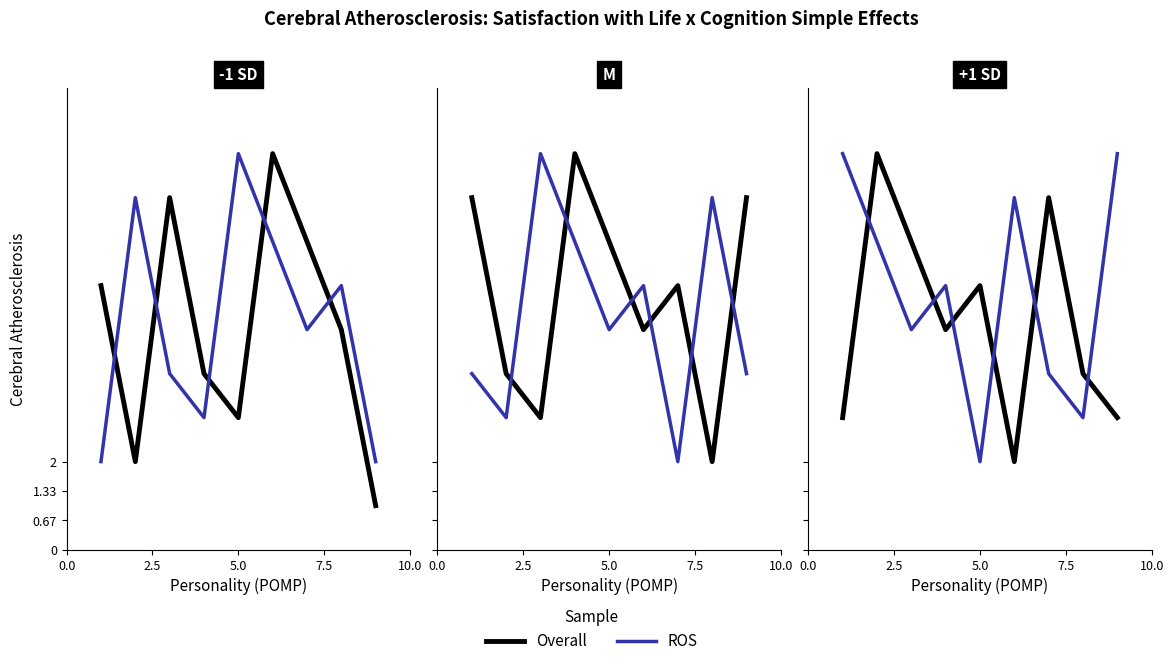

What is the average value of the Overall series?

5